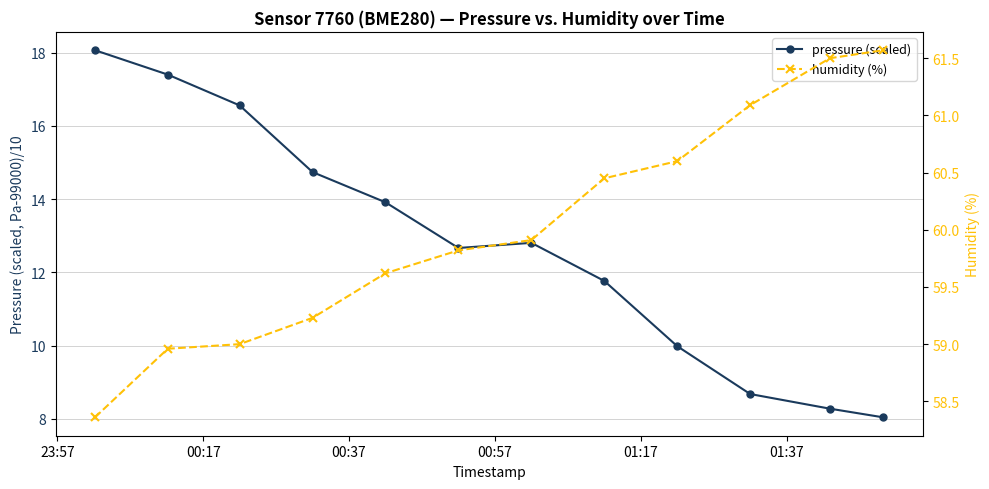

What is the value of the humidity (%) point at the 4th from the left?

59.2